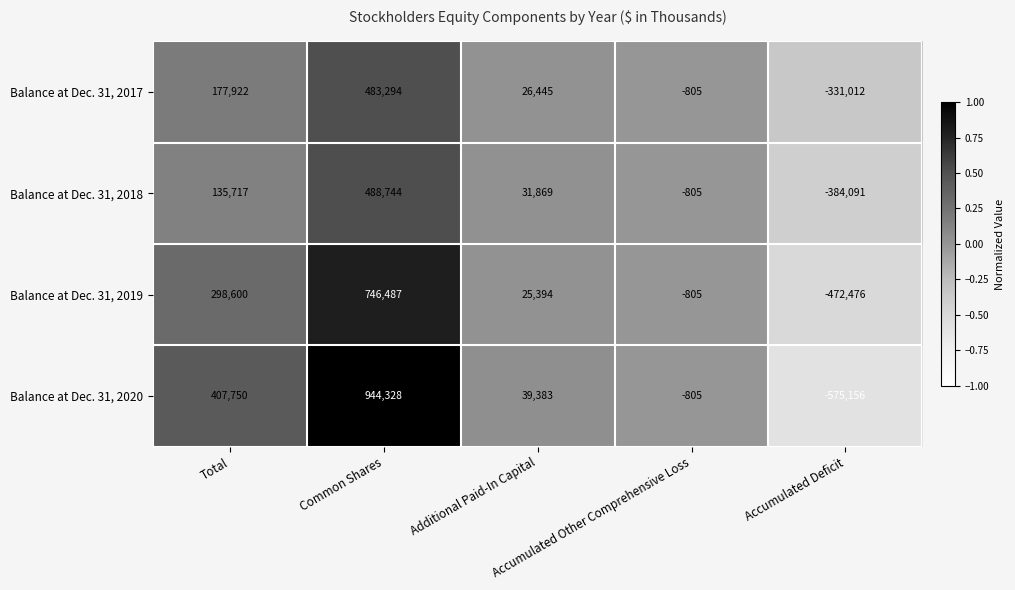

What is the minimum value shown in the chart?

-575156